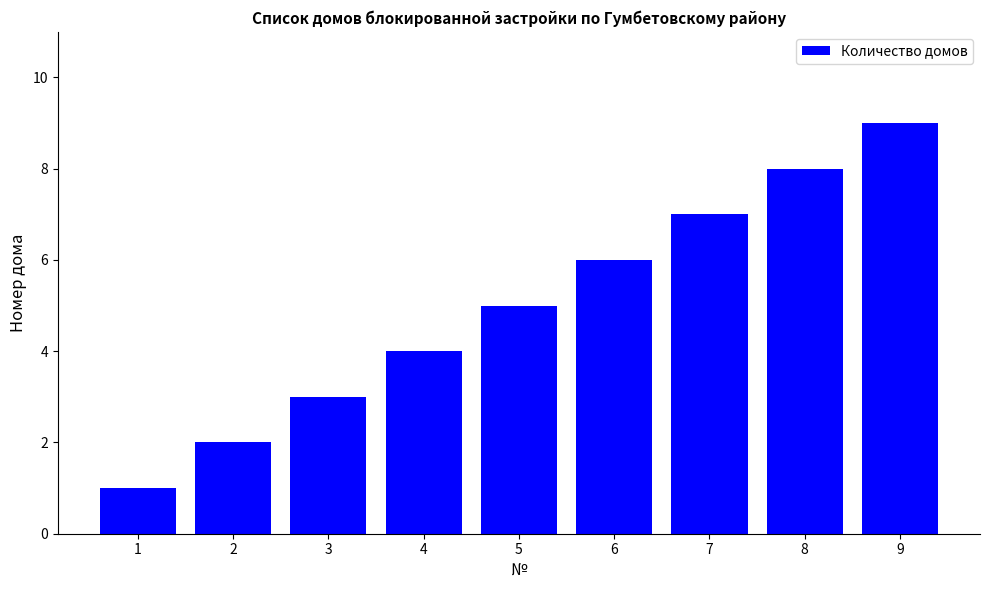

List the labels in order of value, largest first.

9, 8, 7, 6, 5, 4, 3, 2, 1